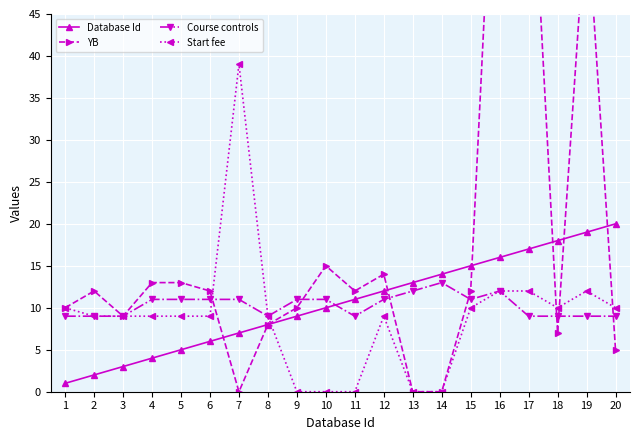

True or false: Database Id has more than 0 interior local peaks.

False